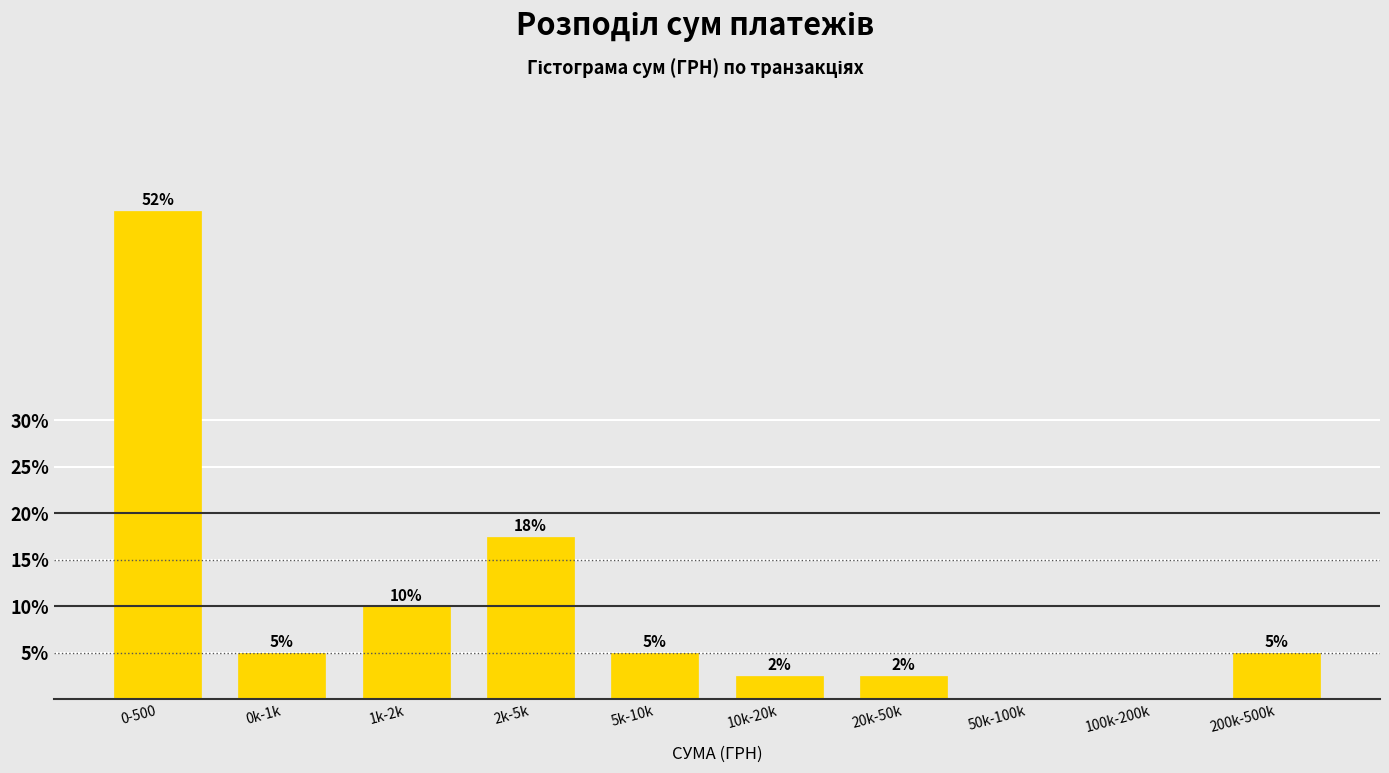

Is it true that the value at 5k-10k is 5.0?

True